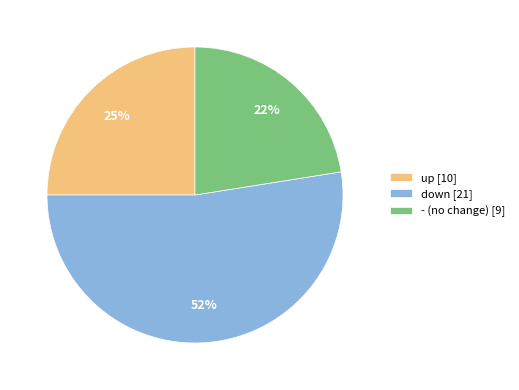

The down slice represents 52% of the pie. True or false?

True